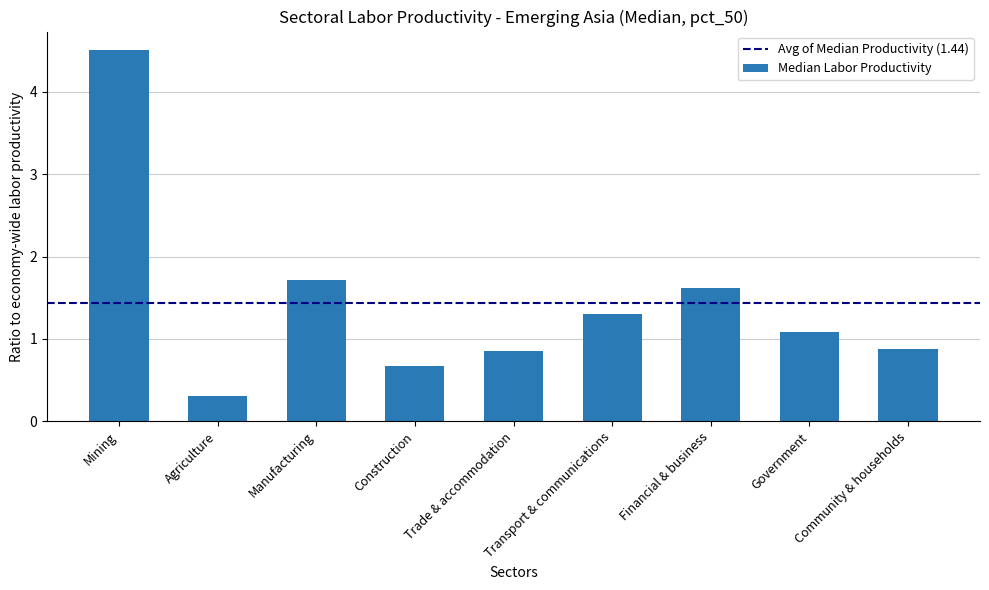

Reading left to right, what are all the values shown in this chart?

Mining=4.5	Agriculture=0.3	Manufacturing=1.7	Construction=0.7	Trade & accommodation=0.9	Transport & communications=1.3	Financial & business=1.6	Government=1.1	Community & households=0.9